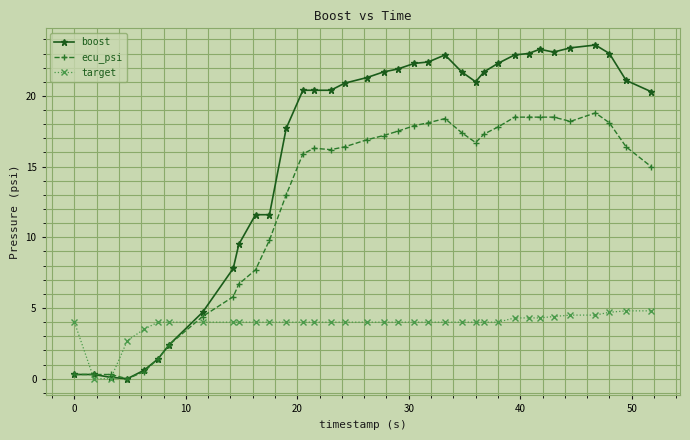

List the series in order of their overall mean, highest first.

boost, ecu_psi, target